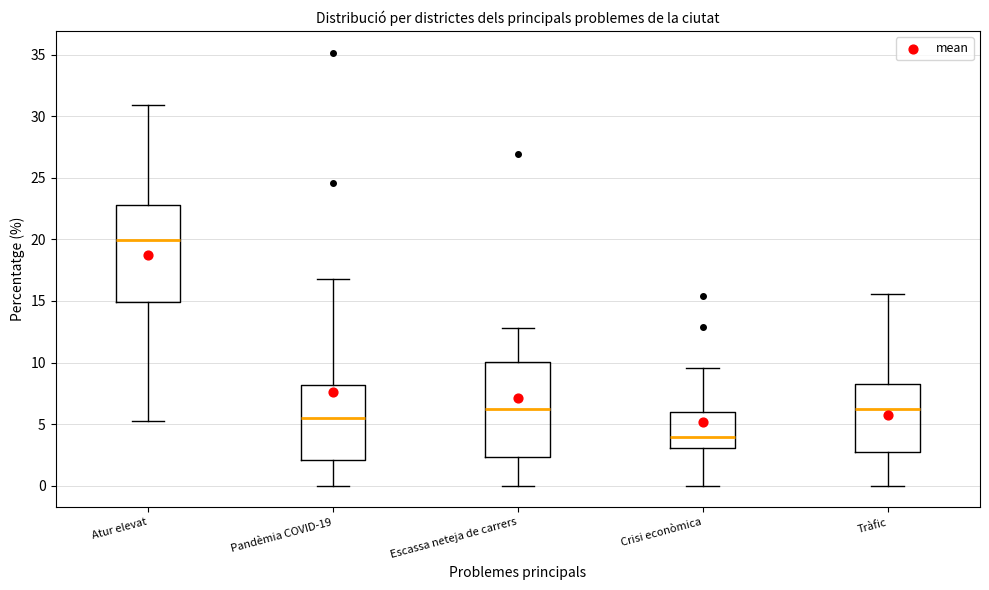

Where does the lower whisker of the box for Pandèmia COVID-19 end on the y-axis? The values are not printed on the chart, so give them approximately, as read against the axis.

0.0